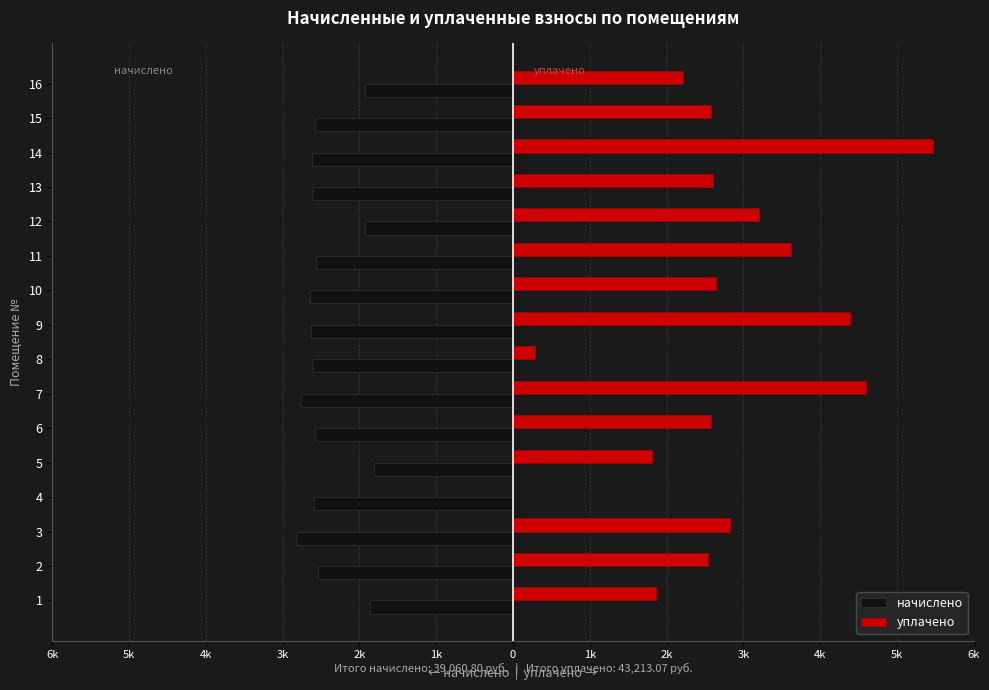

What is the sum of all начислено values?

-39060.8